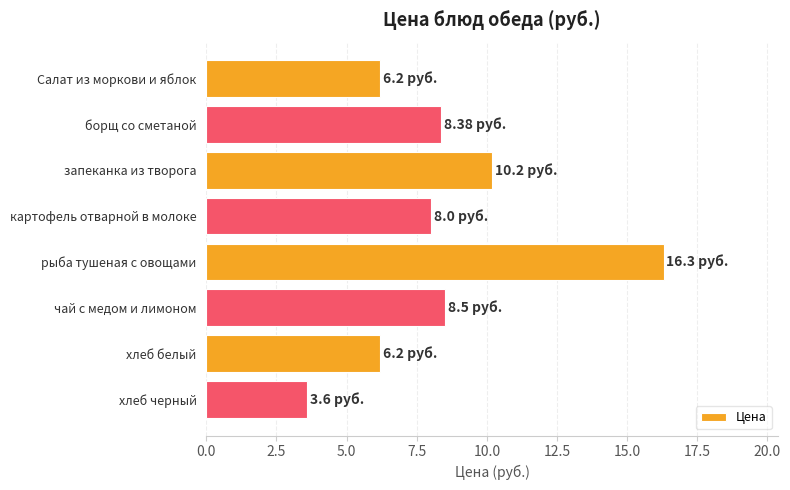

How many data points does each series have?

8